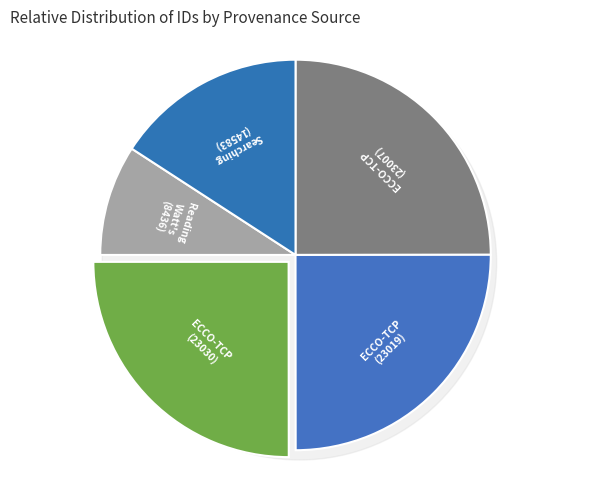

The Reading Watt's (8436) slice represents 9% of the pie. True or false?

True